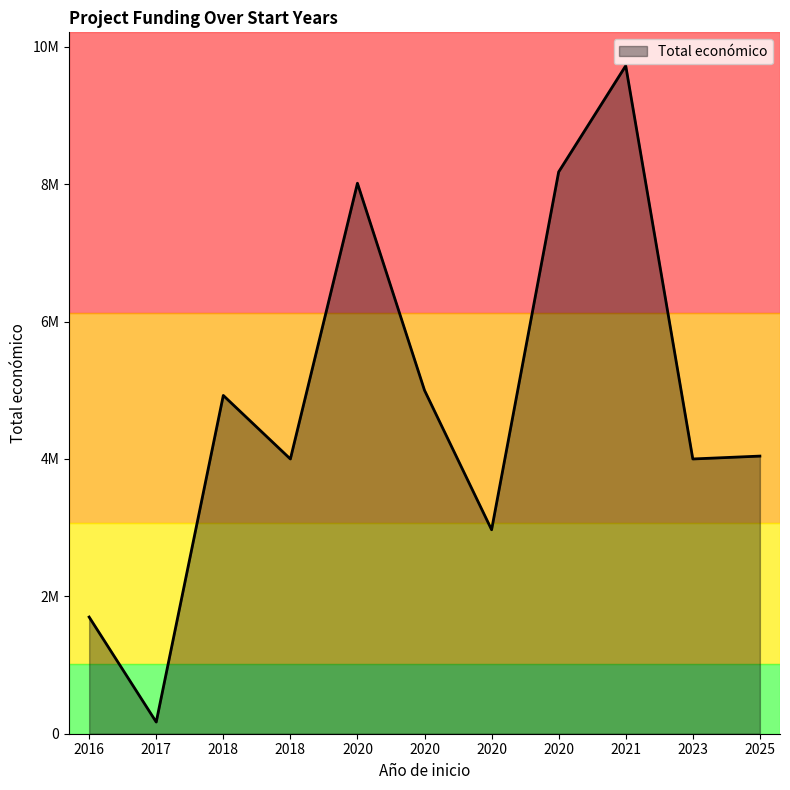

List the labels in order of value, largest first.

2021, 2020, 2020, 2020, 2018, 2025, 2023, 2018, 2020, 2016, 2017